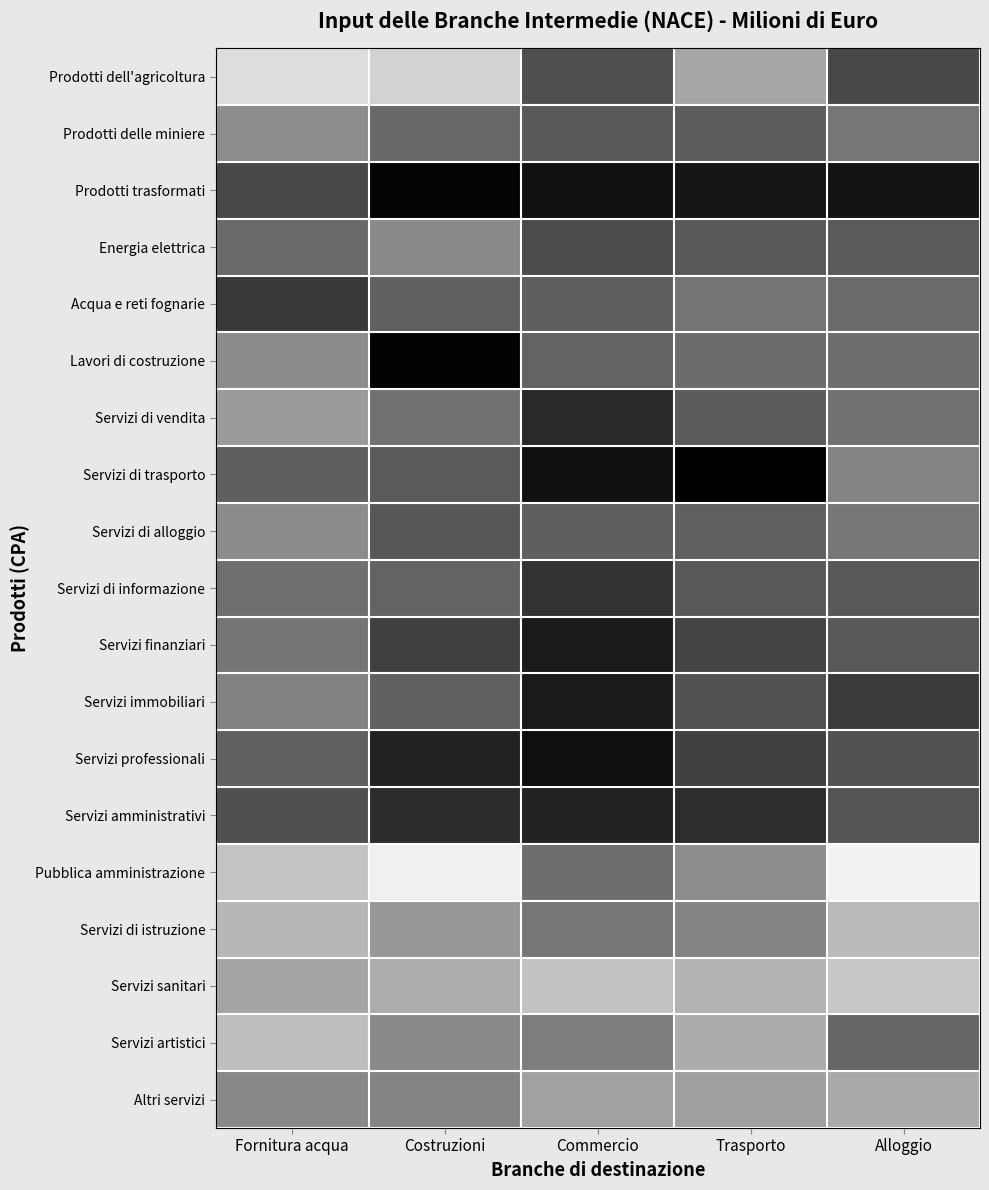

Reading left to right, transcribe all the data shown in this chart.

Prodotti dell'agricoltura: Fornitura acqua=2.5	Costruzioni=3.0	Commercio=8.1	Trasporto=4.9	Alloggio=8.4
Prodotti delle miniere: Fornitura acqua=5.7	Costruzioni=7.2	Commercio=7.8	Trasporto=7.6	Alloggio=6.6
Prodotti trasformati: Fornitura acqua=8.3	Costruzioni=10.5	Commercio=10.1	Trasporto=9.9	Alloggio=10.0
Energia elettrica: Fornitura acqua=7.1	Costruzioni=5.8	Commercio=8.2	Trasporto=7.8	Alloggio=7.7
Acqua e reti fognarie: Fornitura acqua=8.8	Costruzioni=7.5	Commercio=7.5	Trasporto=6.7	Alloggio=7.0
Lavori di costruzione: Fornitura acqua=5.8	Costruzioni=10.6	Commercio=7.3	Trasporto=7.0	Alloggio=6.9
Servizi di vendita: Fornitura acqua=5.2	Costruzioni=6.8	Commercio=9.3	Trasporto=7.7	Alloggio=6.8
Servizi di trasporto: Fornitura acqua=7.5	Costruzioni=7.7	Commercio=10.1	Trasporto=10.8	Alloggio=6.1
Servizi di alloggio: Fornitura acqua=5.8	Costruzioni=7.8	Commercio=7.5	Trasporto=7.4	Alloggio=6.5
Servizi di informazione: Fornitura acqua=6.9	Costruzioni=7.3	Commercio=9.0	Trasporto=7.7	Alloggio=7.7
Servizi finanziari: Fornitura acqua=6.6	Costruzioni=8.6	Commercio=9.8	Trasporto=8.5	Alloggio=7.8
Servizi immobiliari: Fornitura acqua=6.1	Costruzioni=7.5	Commercio=9.8	Trasporto=8.0	Alloggio=8.8
Servizi professionali: Fornitura acqua=7.4	Costruzioni=9.5	Commercio=10.2	Trasporto=8.6	Alloggio=8.1
Servizi amministrativi: Fornitura acqua=8.1	Costruzioni=9.2	Commercio=9.4	Trasporto=9.1	Alloggio=8.0
Pubblica amministrazione: Fornitura acqua=3.7	Costruzioni=1.3	Commercio=6.9	Trasporto=5.7	Alloggio=1.0
Servizi di istruzione: Fornitura acqua=4.2	Costruzioni=5.3	Commercio=6.5	Trasporto=6.0	Alloggio=4.1
Servizi sanitari: Fornitura acqua=4.9	Costruzioni=4.6	Commercio=3.8	Trasporto=4.4	Alloggio=3.5
Servizi artistici: Fornitura acqua=4.0	Costruzioni=5.8	Commercio=6.3	Trasporto=4.6	Alloggio=7.2
Altri servizi: Fornitura acqua=5.9	Costruzioni=6.0	Commercio=5.0	Trasporto=5.0	Alloggio=4.7